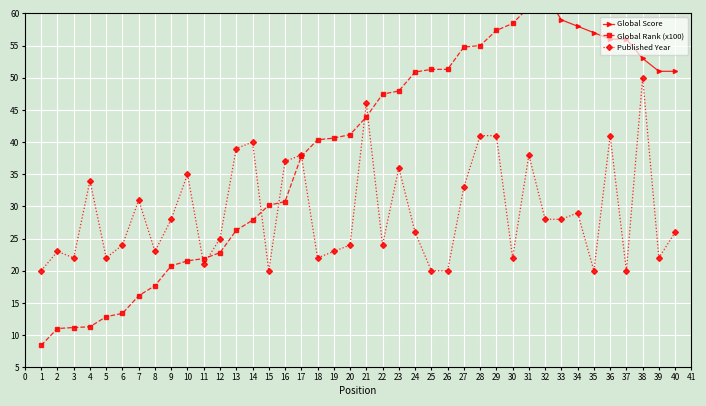

Is it true that Published Year equals 18 at 9?

False